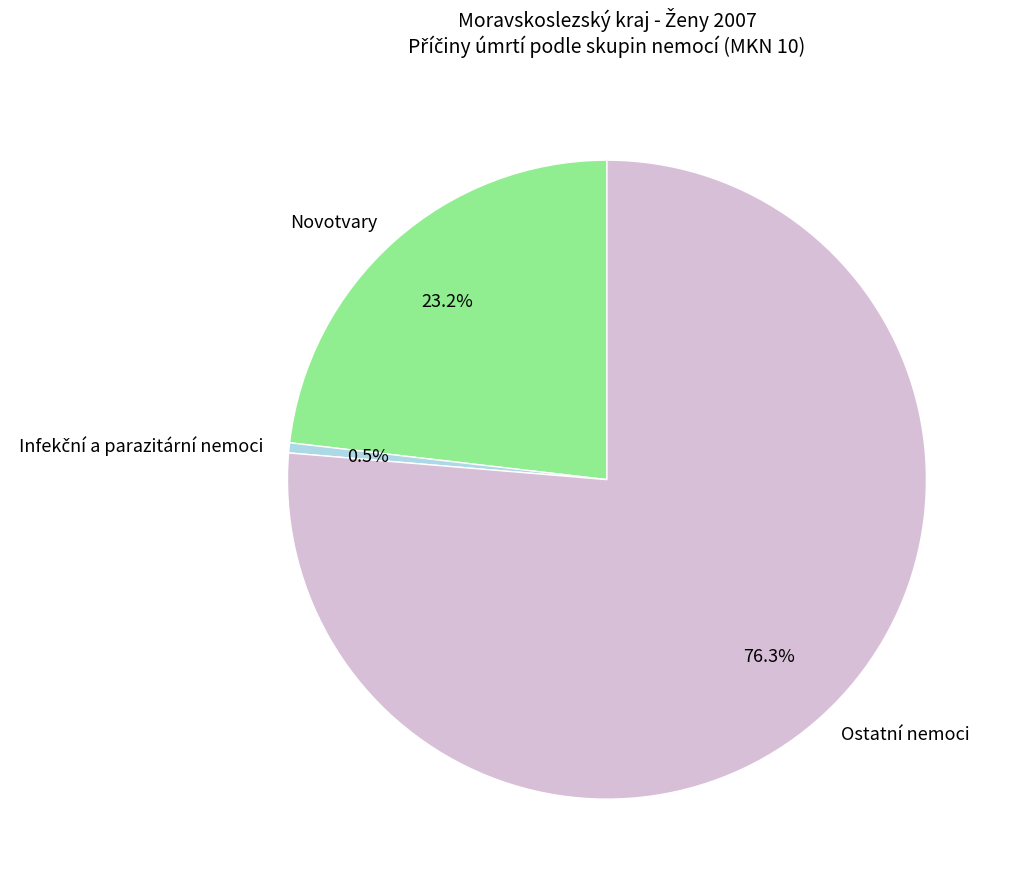

To the nearest percent, what is the difference between the largest and smallest slice percentages?

76%